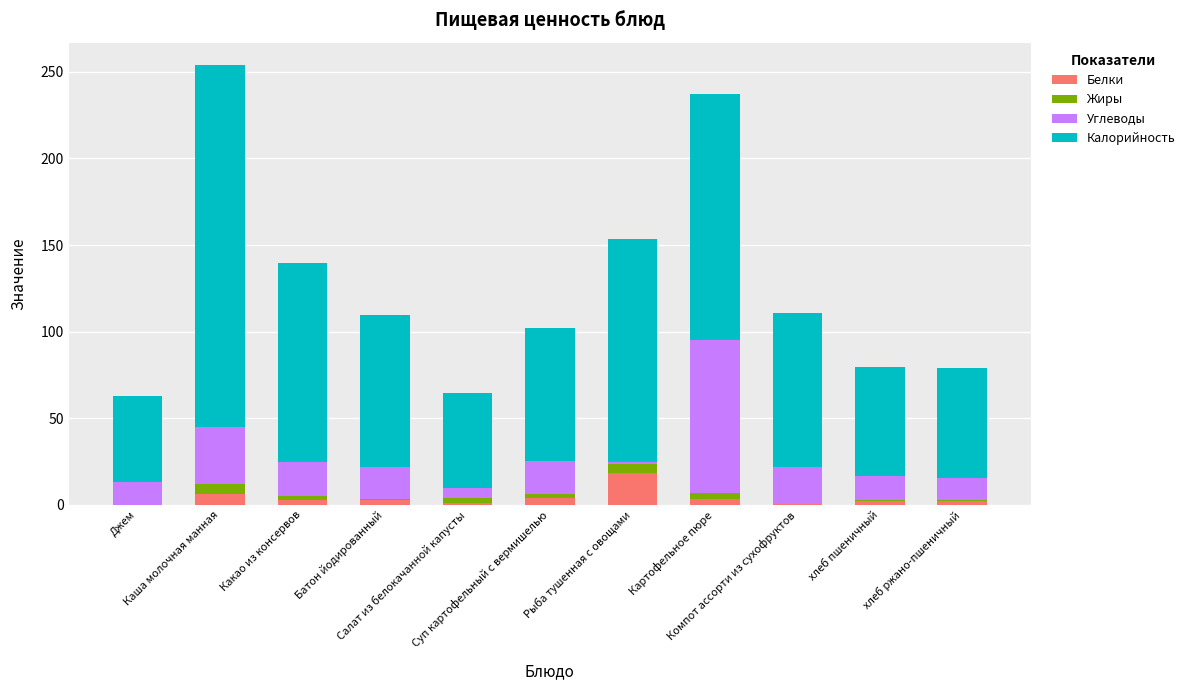

True or false: Белки has a value of 4.9 at Картофельное пюре.

False